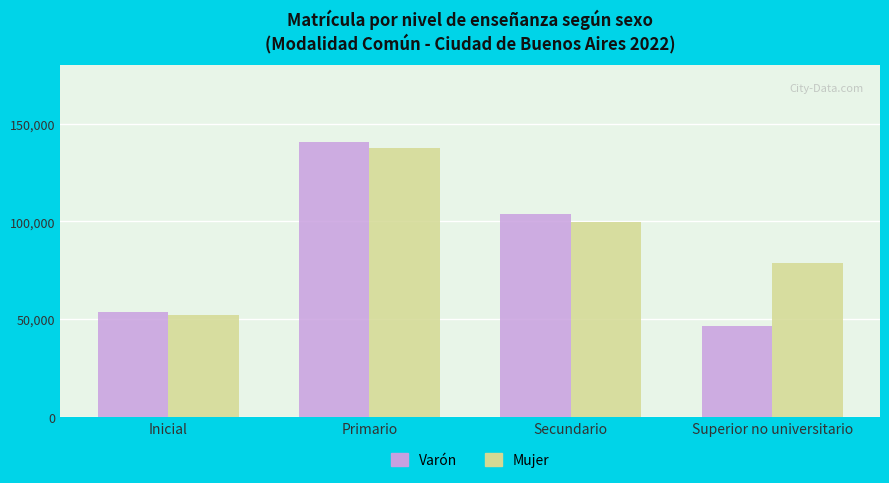

Is the value of Mujer at Primario greater than the value of Varón at Primario?

No